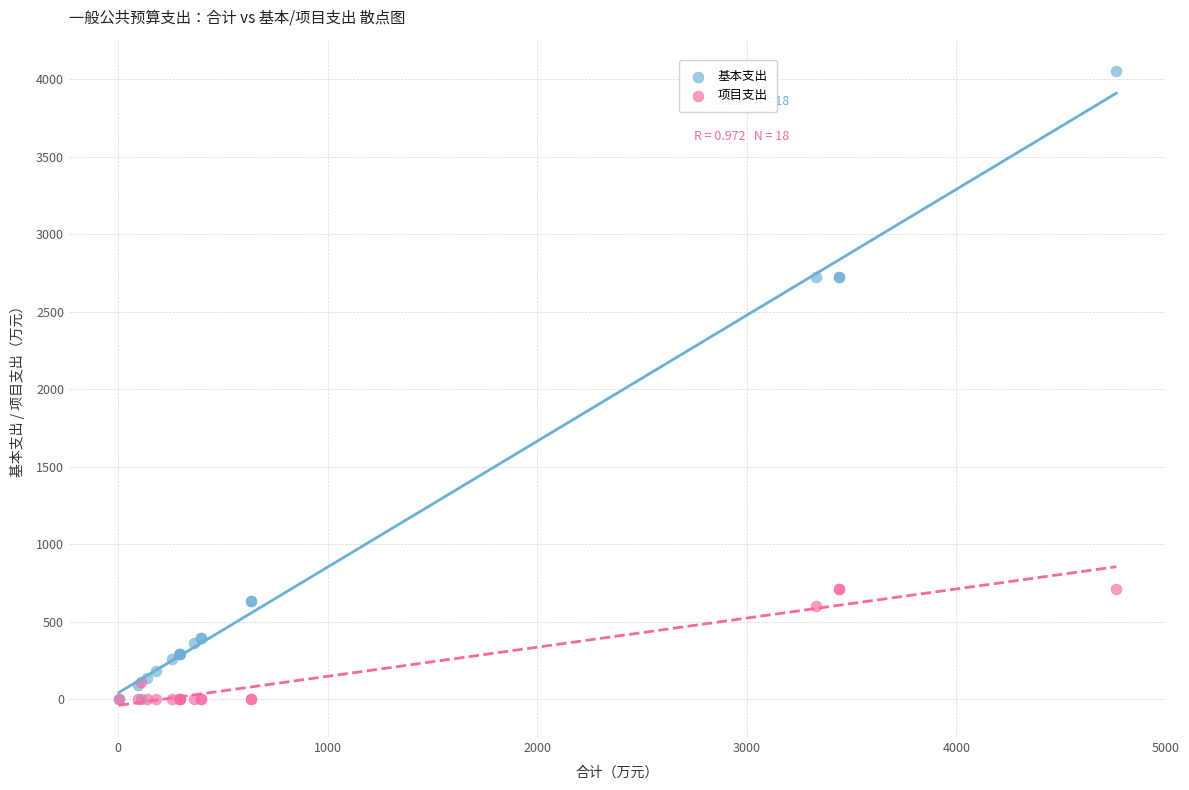

What are all the series names shown in the legend?

基本支出, 项目支出